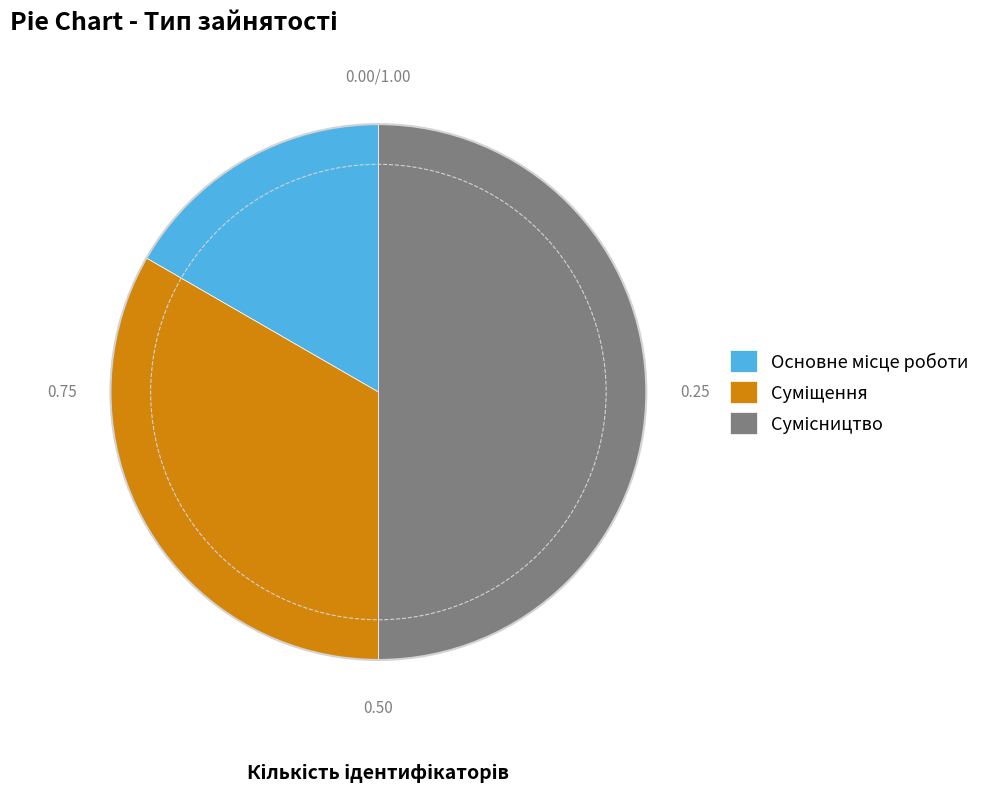

True or false: Суміщення accounts for 39% of the total.

False